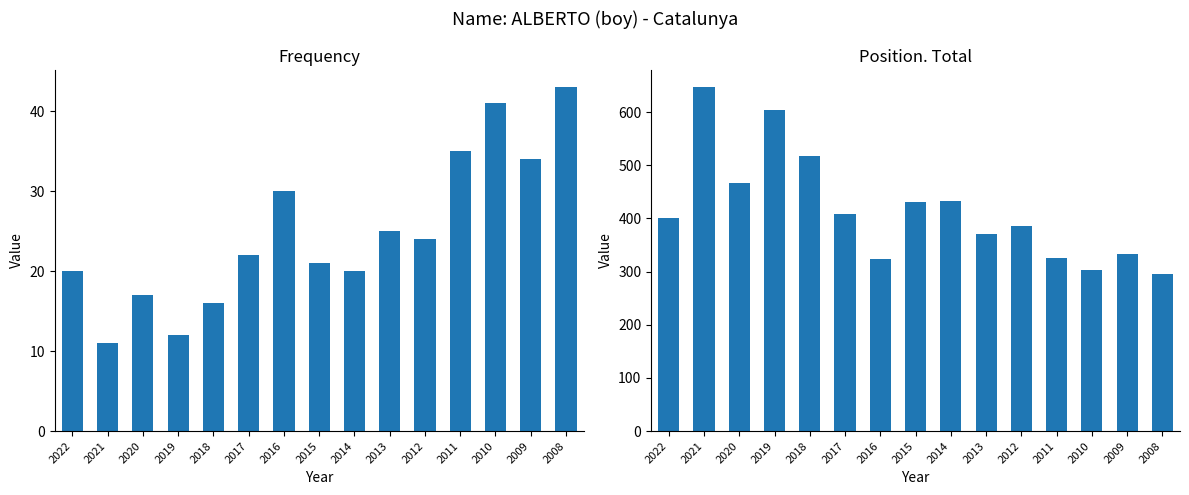

Rank the series by their maximum value, from lowest to highest.

Frequency, Position. Total